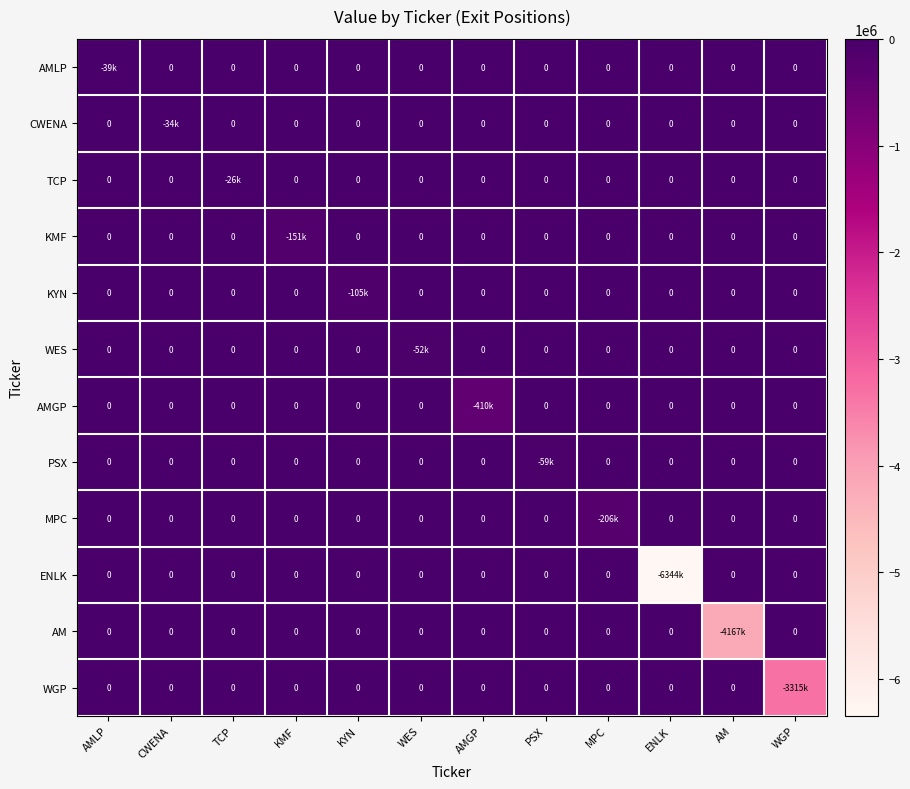

Is it true that WES equals 0 at PSX?

True